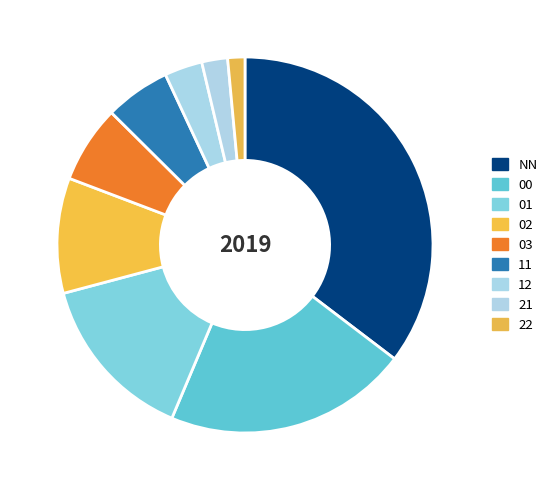

Does 03 represent more than half of the total?

No